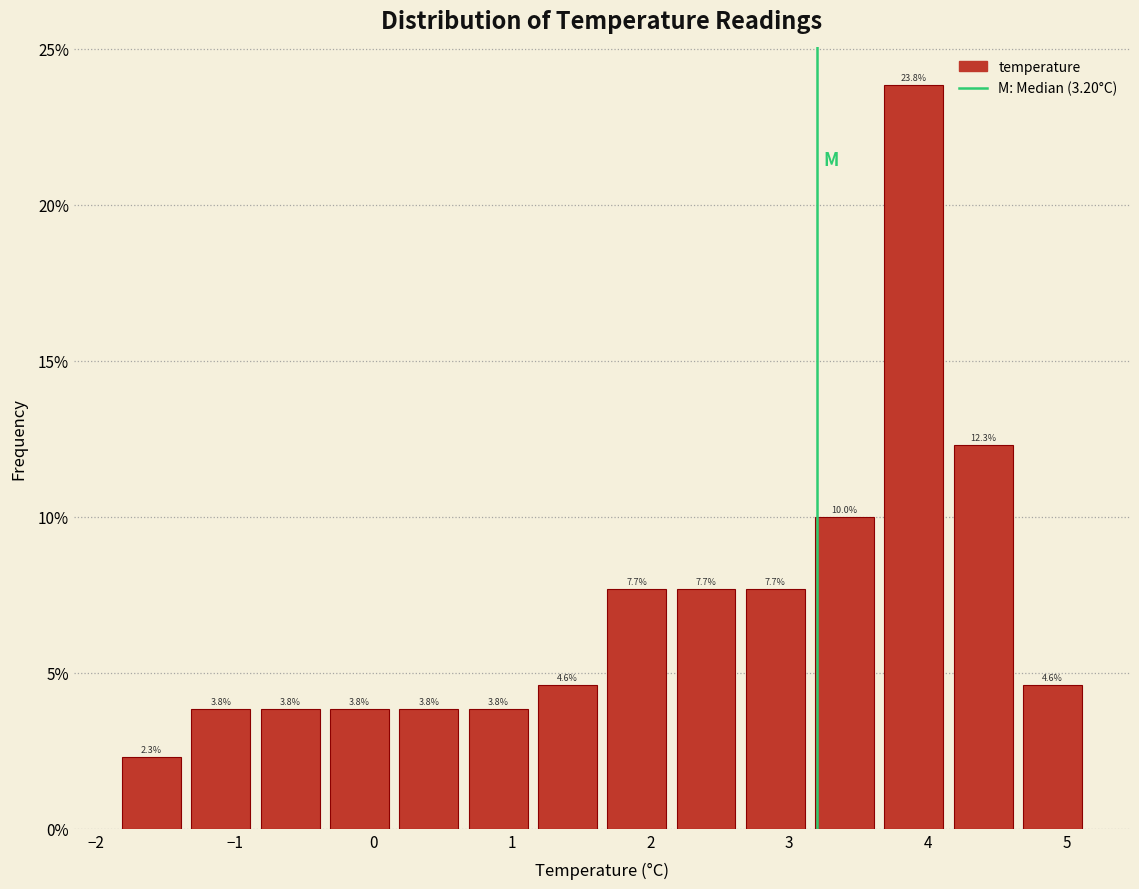

Reading left to right, list every bar in this chart as the range it spans on the x-axis followed by its height. The bar edges are not printed on the chart, so give them approximately, as read against the axis.

-1.85 to -1.35: 2.3
-1.35 to -0.85: 3.8
-0.85 to -0.35: 3.8
-0.35 to 0.15: 3.8
0.15 to 0.65: 3.8
0.65 to 1.15: 3.8
1.15 to 1.65: 4.6
1.65 to 2.15: 7.7
2.15 to 2.65: 7.7
2.65 to 3.15: 7.7
3.15 to 3.65: 10.0
3.65 to 4.15: 23.8
4.15 to 4.65: 12.3
4.65 to 5.15: 4.6